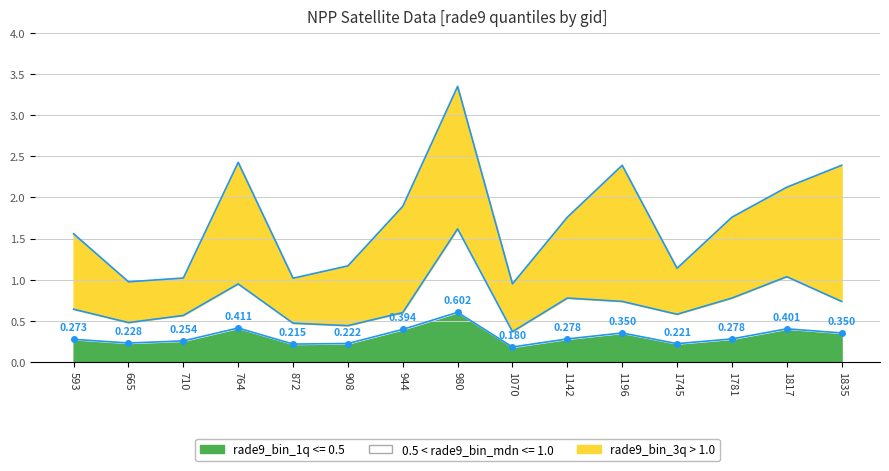

Which series has the widest spread of values?

rade9_bin_3q